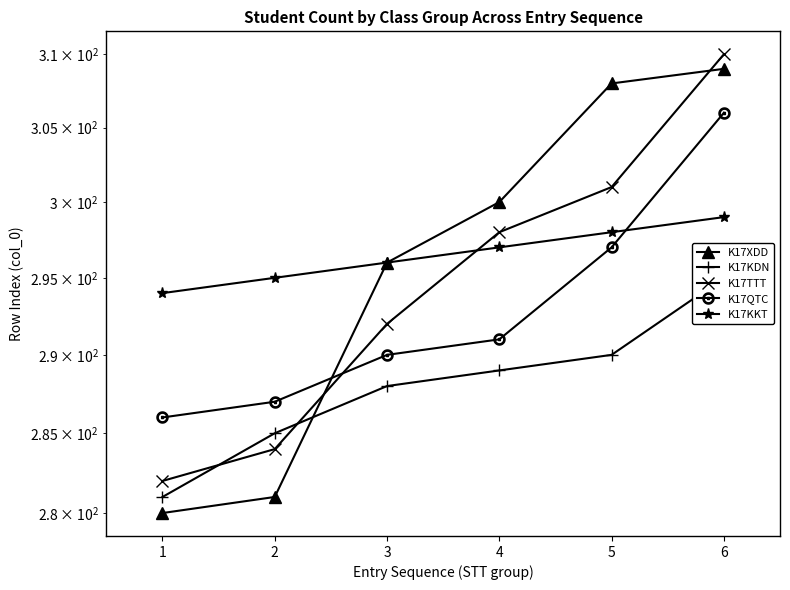

How many data points in K17XDD are less than 300?

3